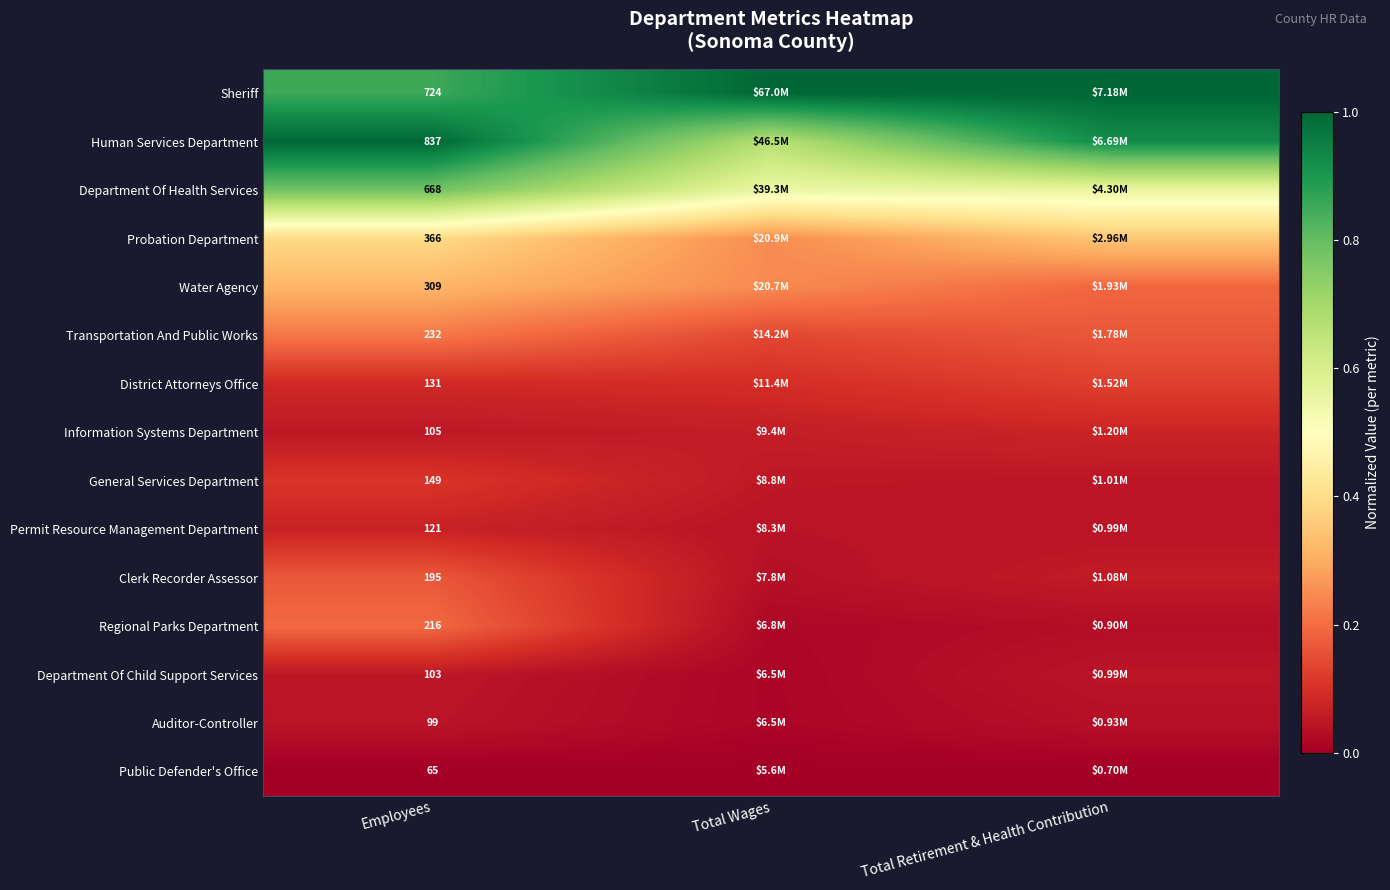

At which category is the sum across all series the highest?

Employees